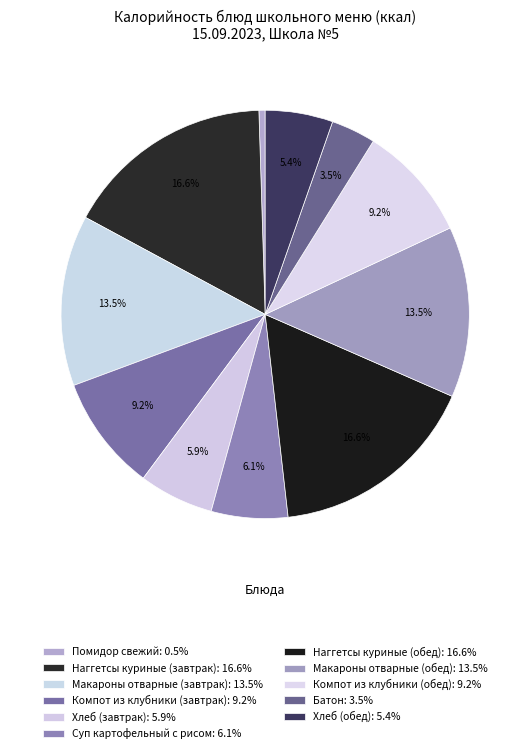

Between Компот из клубники (обед) and Наггетсы куриные (обед), which is larger?

Наггетсы куриные (обед)